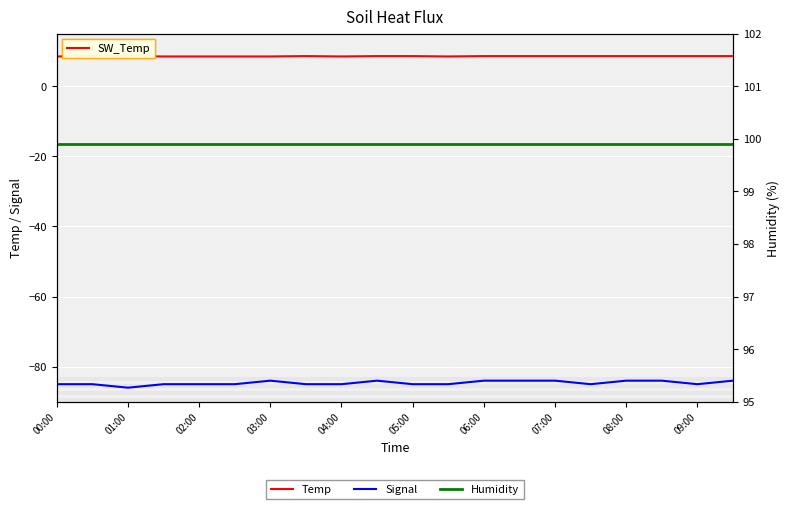

True or false: Temp and Signal cross at least once.

False